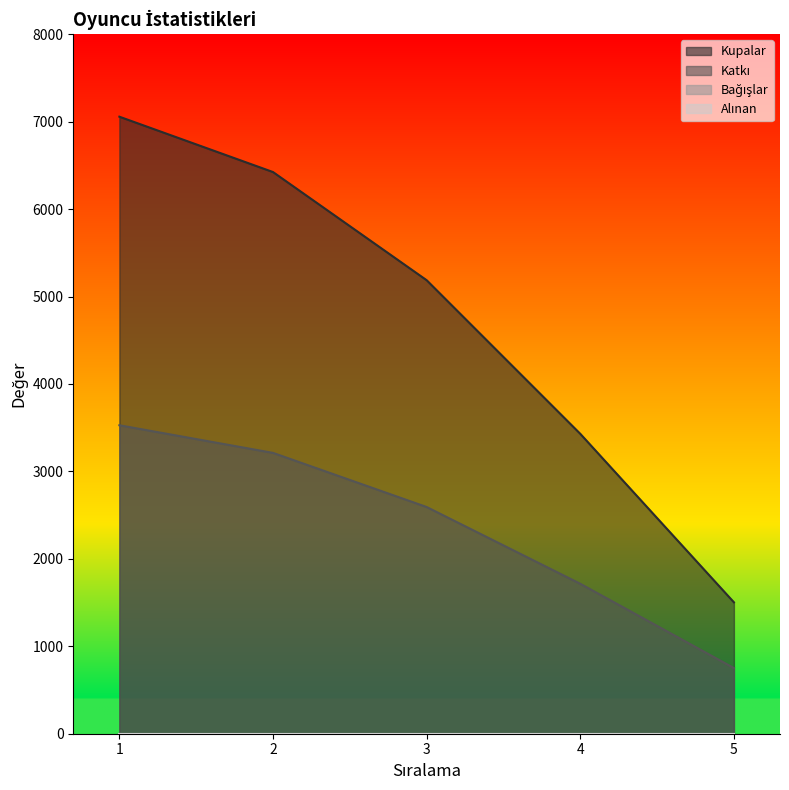

How many lines are shown in the chart?

4